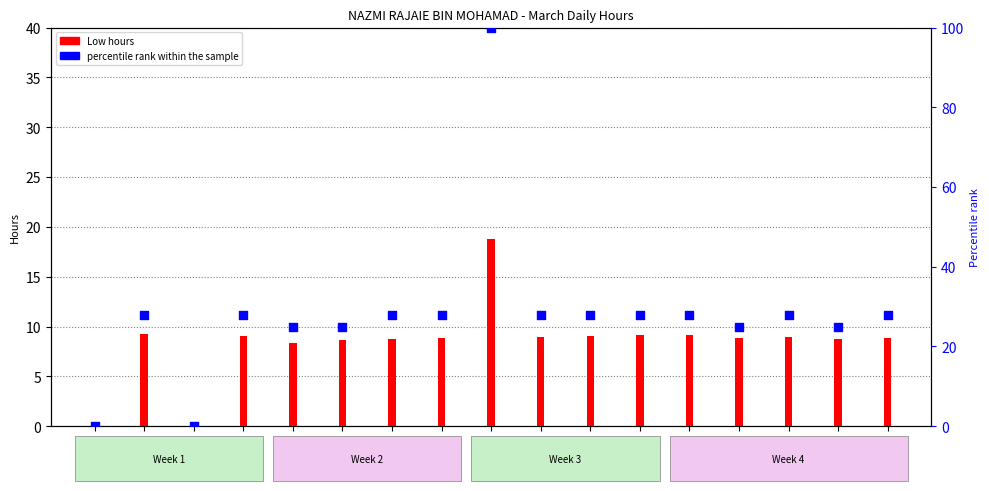

Is the value of percentile rank within the sample at Day 19 greater than the value of Low hours at Day 1?

Yes